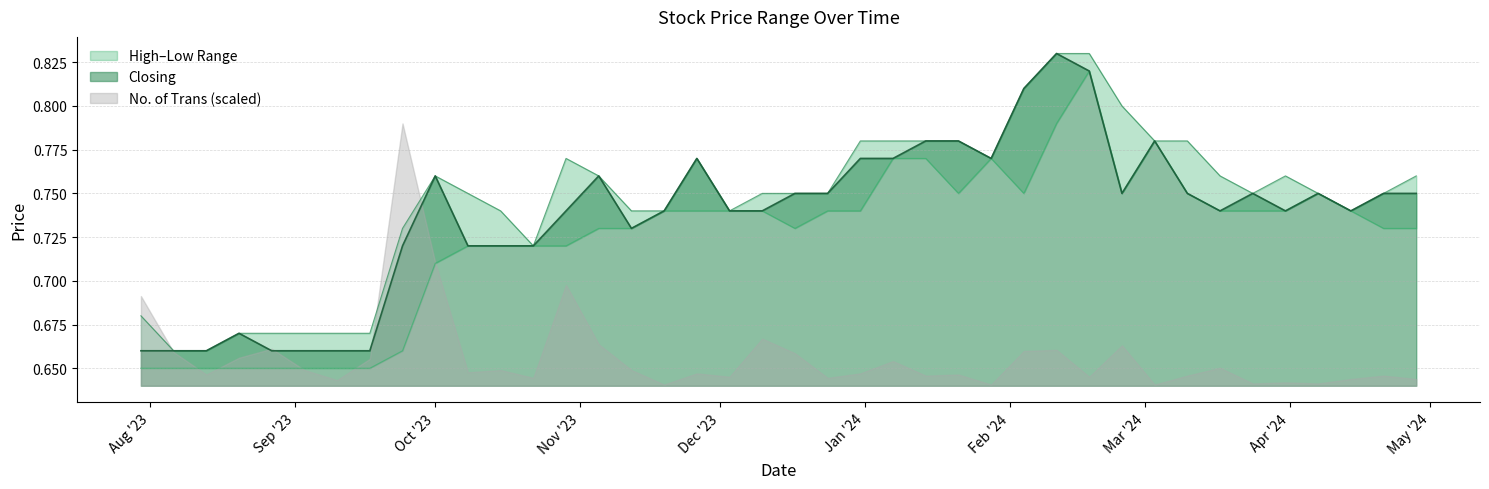

What is the total value across all series at 13/08/2023?

2.0